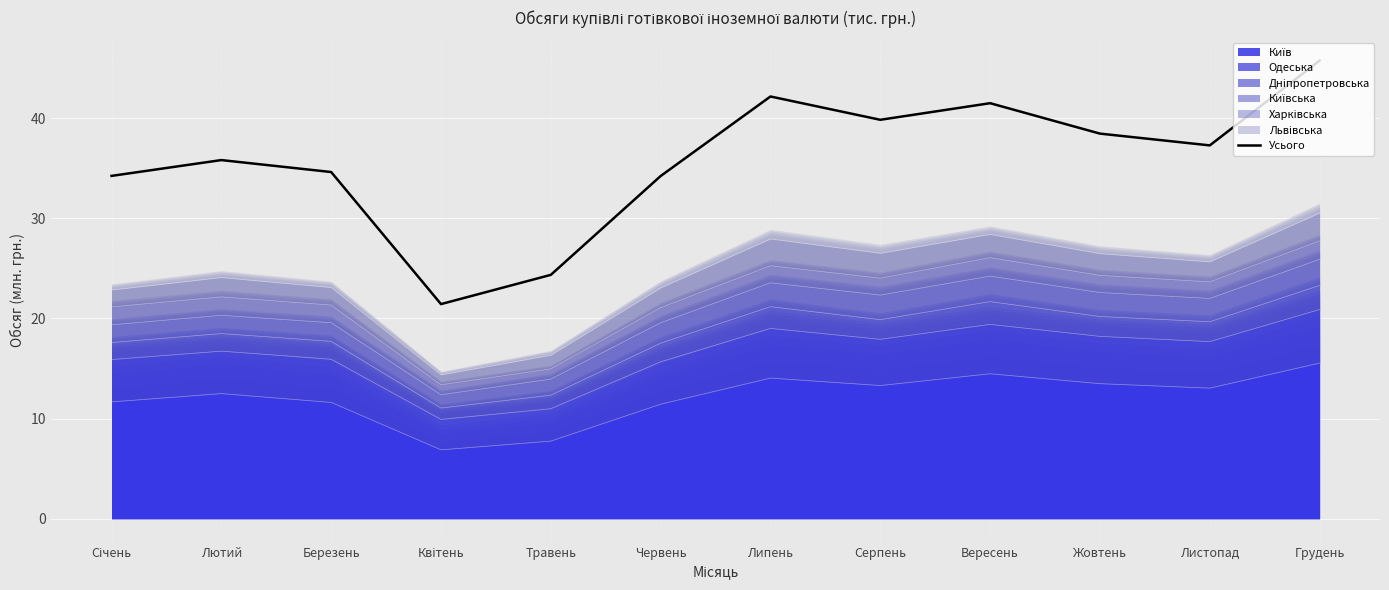

How many data points are less than 37?

6